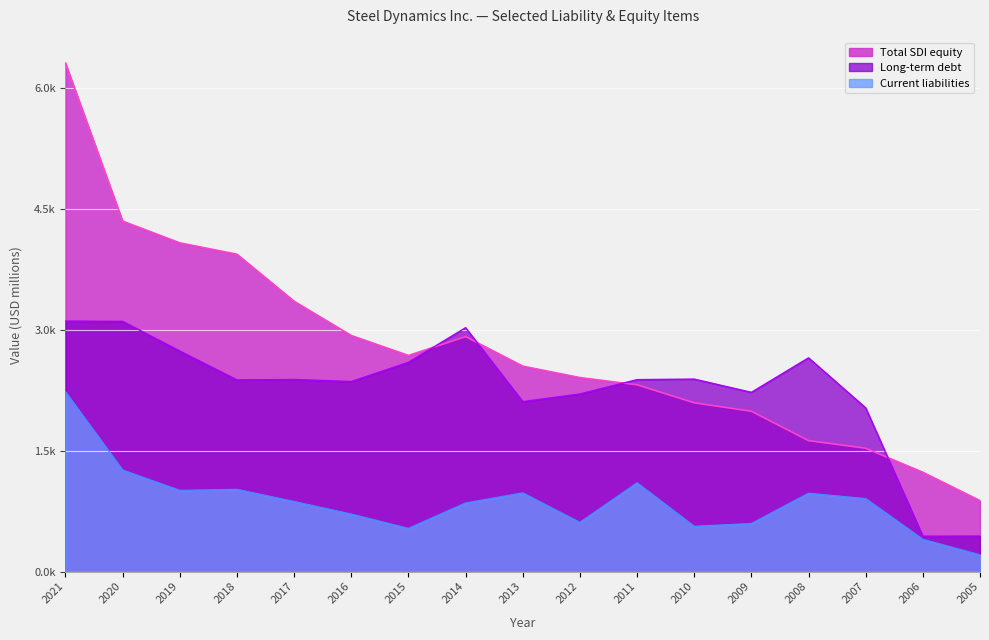

What is the average value of the Long-term debt series?

2.3